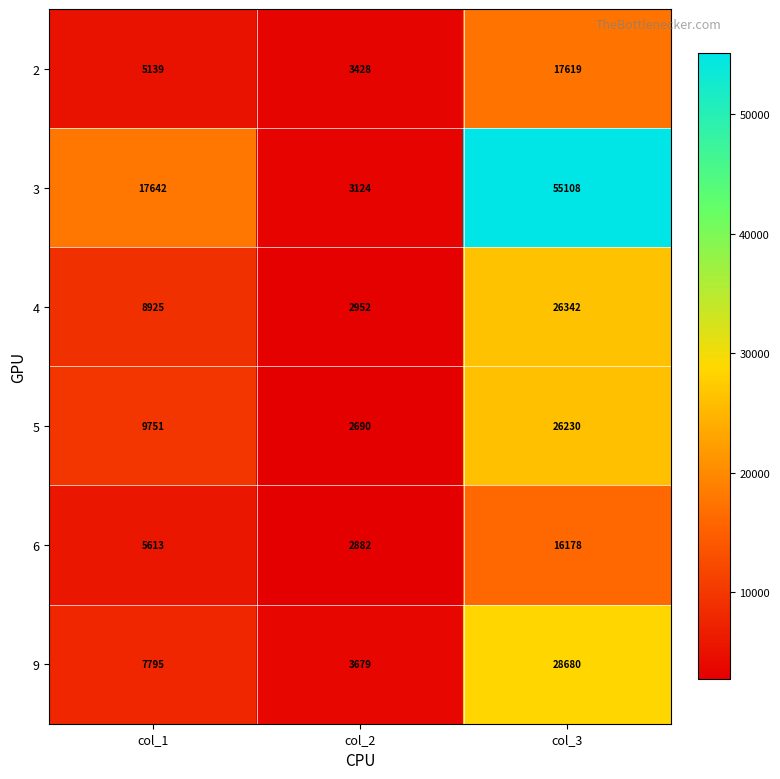

Rank the series at col_3 from highest to lowest value.

3, 9, 4, 5, 2, 6